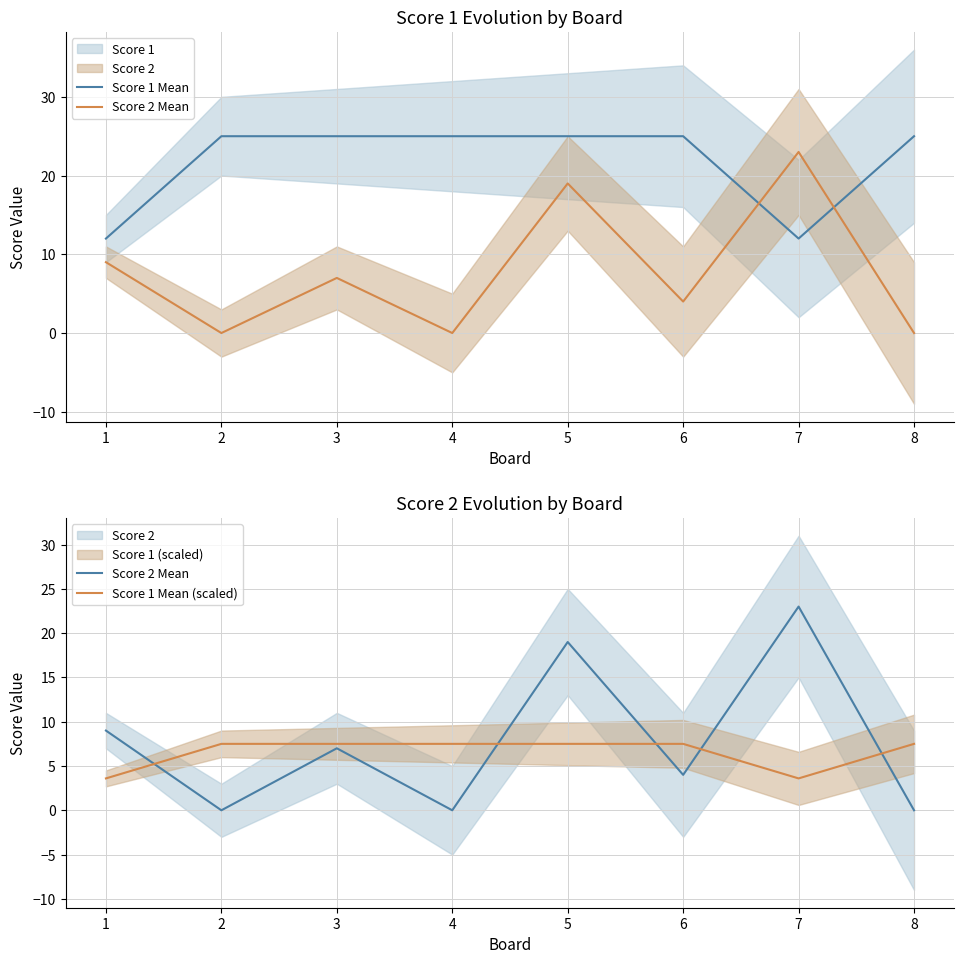

The Score 1 Mean series shows 25.0 at 3. True or false?

True